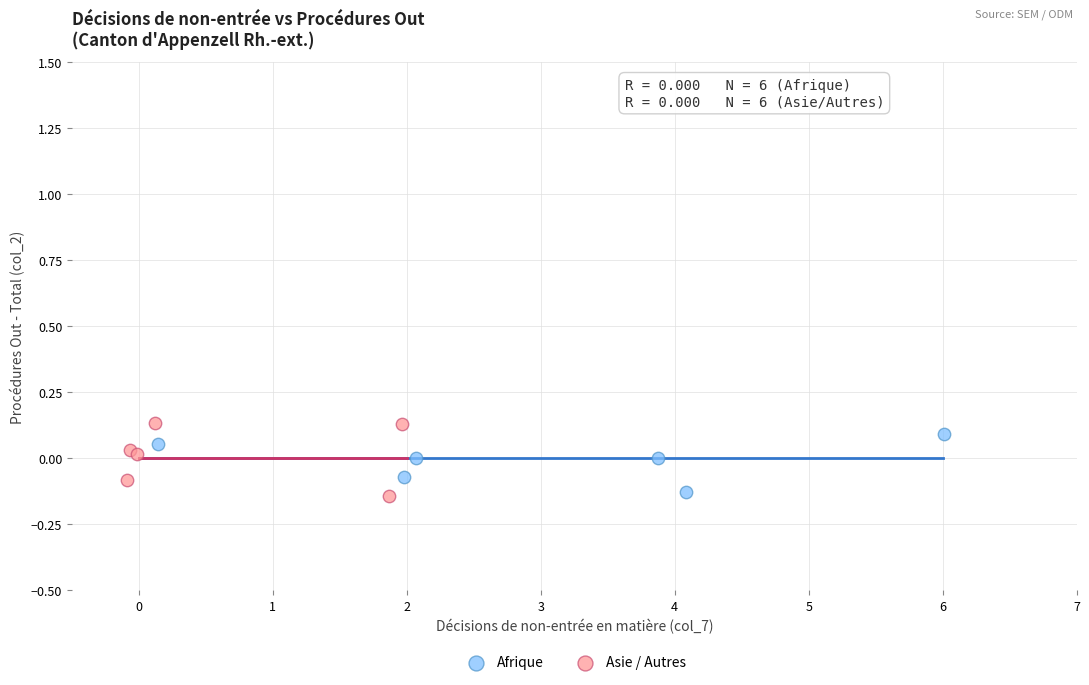

Which series contains the highest Y value?

Asie / Autres